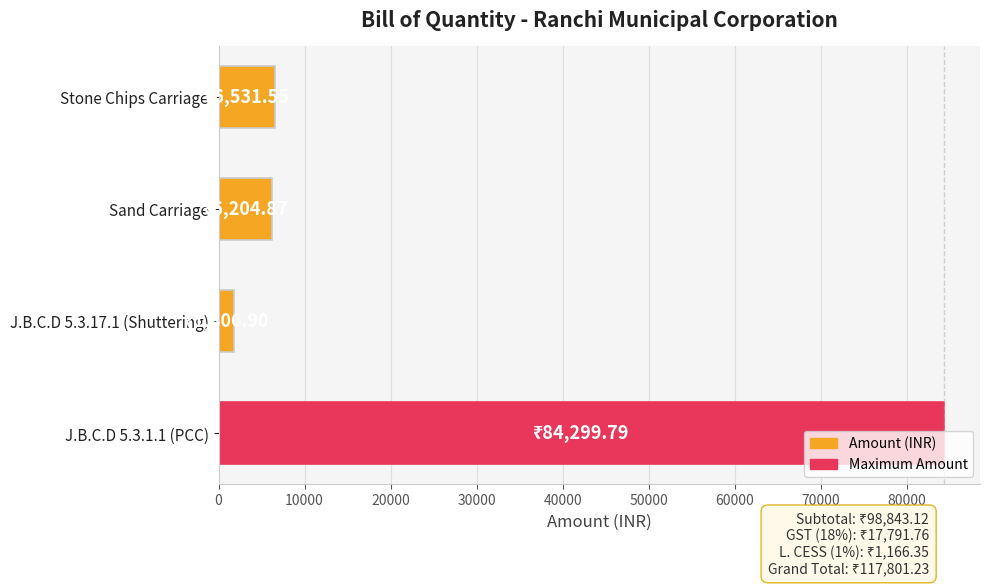

What is the difference between the values at Stone Chips Carriage and J.B.C.D 5.3.1.1 (PCC)?

77768.2